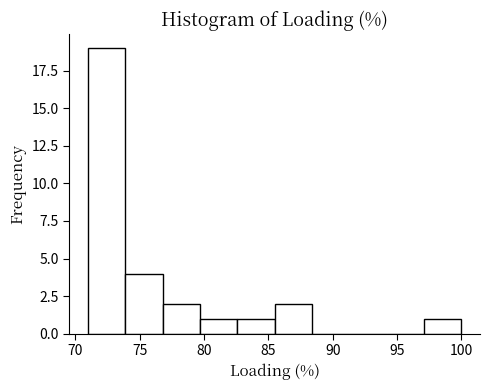

Reading left to right, list every bar in this chart as the range it spans on the x-axis followed by its height. Neither the bar edges nor the heights are printed on the chart, so give them approximately, as read against the axes.

71.0 to 73.9: 19
73.9 to 76.8: 4
76.8 to 79.7: 2
79.7 to 82.6: 1
82.6 to 85.5: 1
85.5 to 88.4: 2
88.4 to 91.3: 0
91.3 to 94.2: 0
94.2 to 97.1: 0
97.1 to 100.0: 1